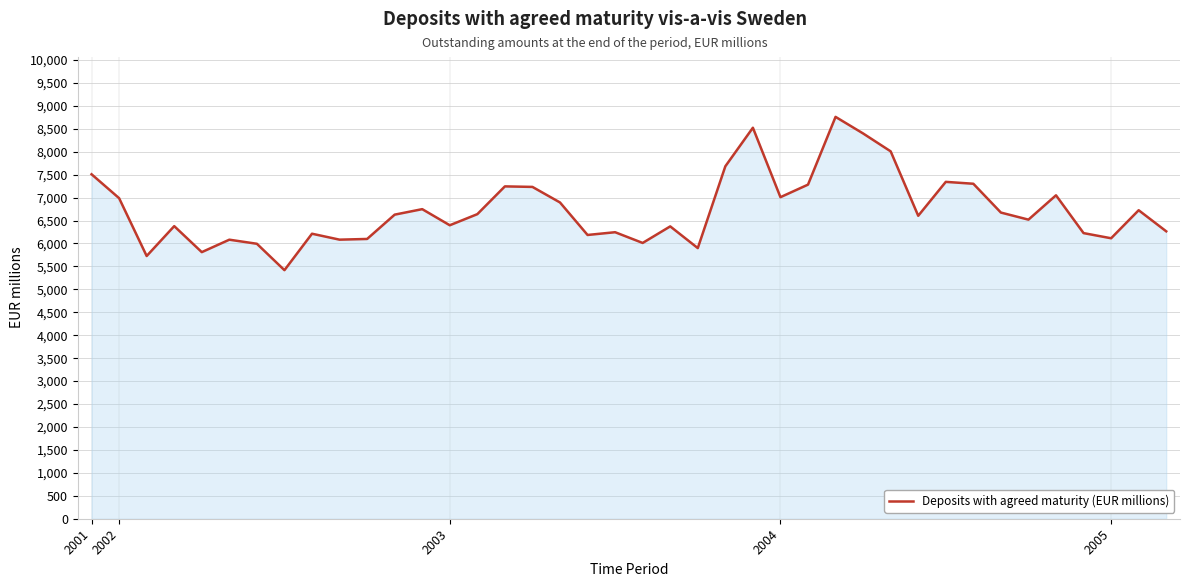

What is the smallest value displayed?

5418.5